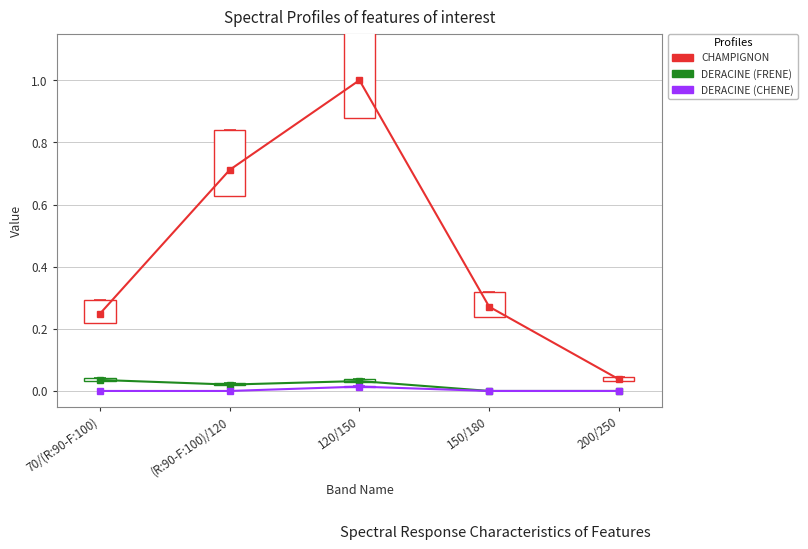

True or false: CHAMPIGNON and DERACINE (FRENE) intersect in this chart.

False